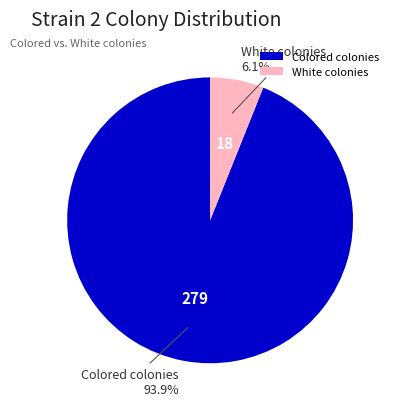

The White colonies slice represents 1% of the pie. True or false?

False